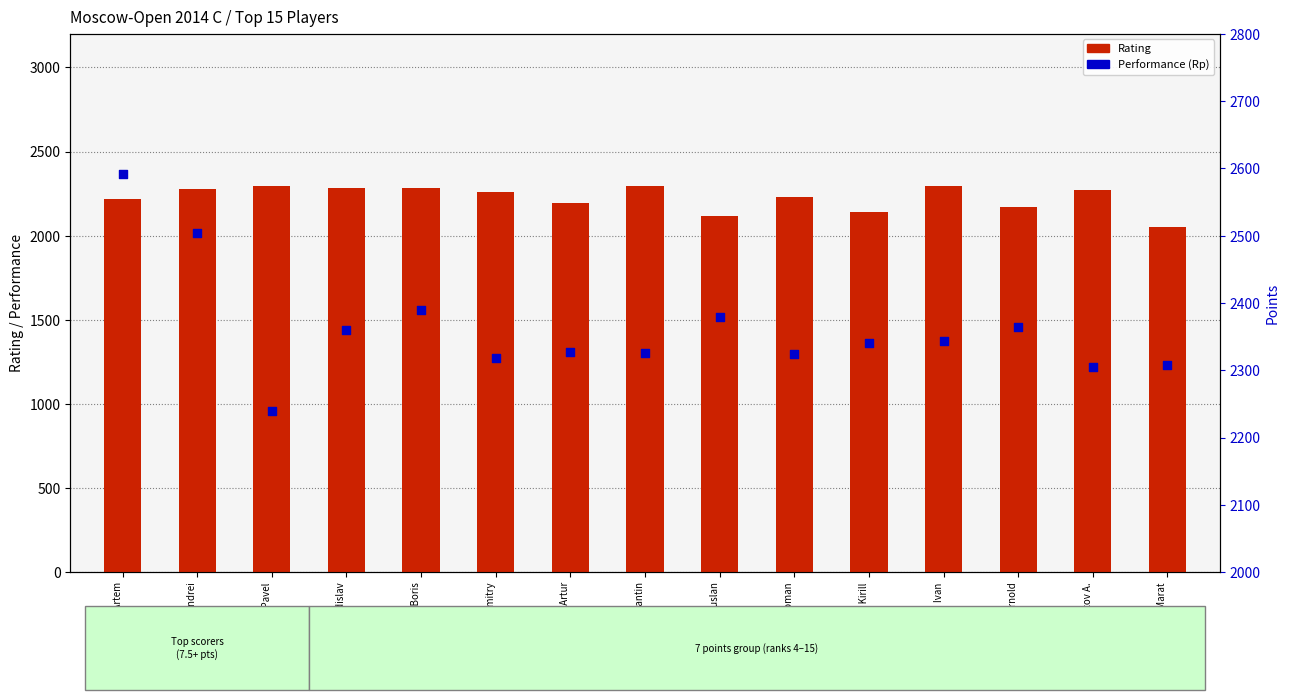

Which series has the largest total across all categories?

Performance (Rp)